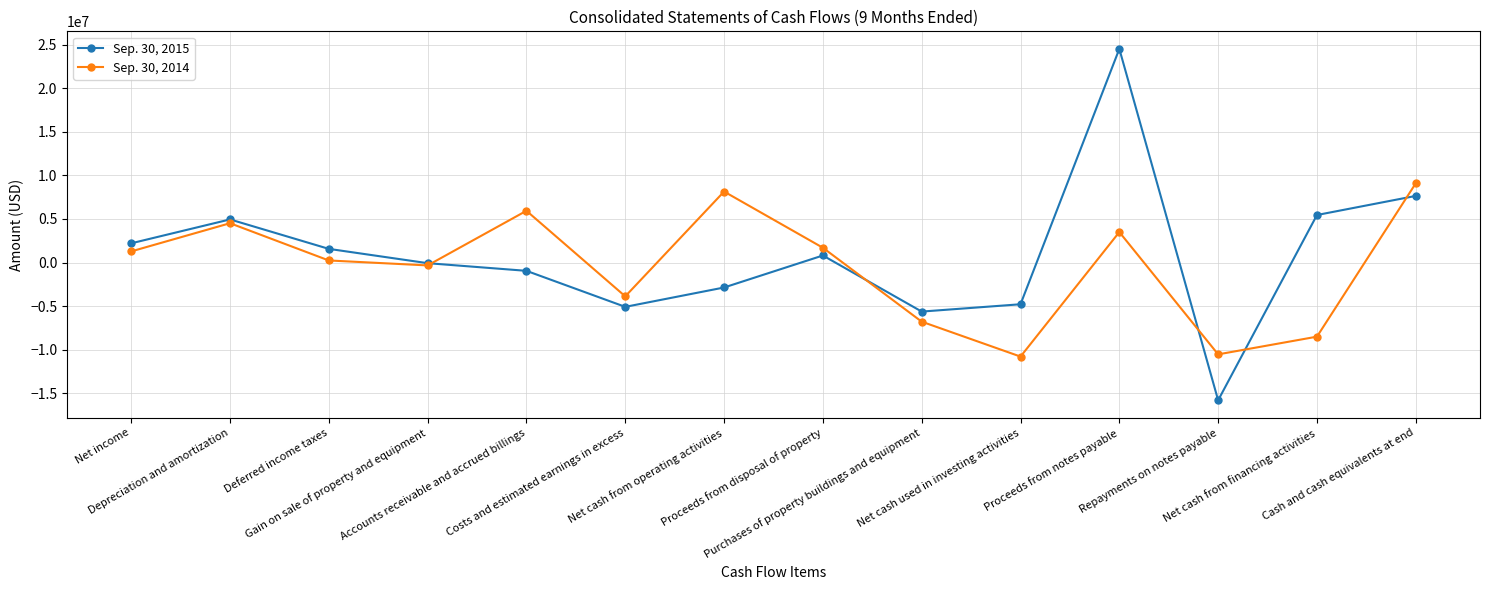

Reading left to right, what are all the values shown in this chart?

Sep. 30, 2015: 2210363	4949367	1572493	-66988	-945612	-5075268	-2855230	814293	-5617232	-4776626	24500000	-15785197	5455168	7645491
Sep. 30, 2014: 1282711	4515441	243982	-323936	5939637	-3870551	8144018	1701819	-6773377	-10776325	3500000	-10521633	-8491982	9090280